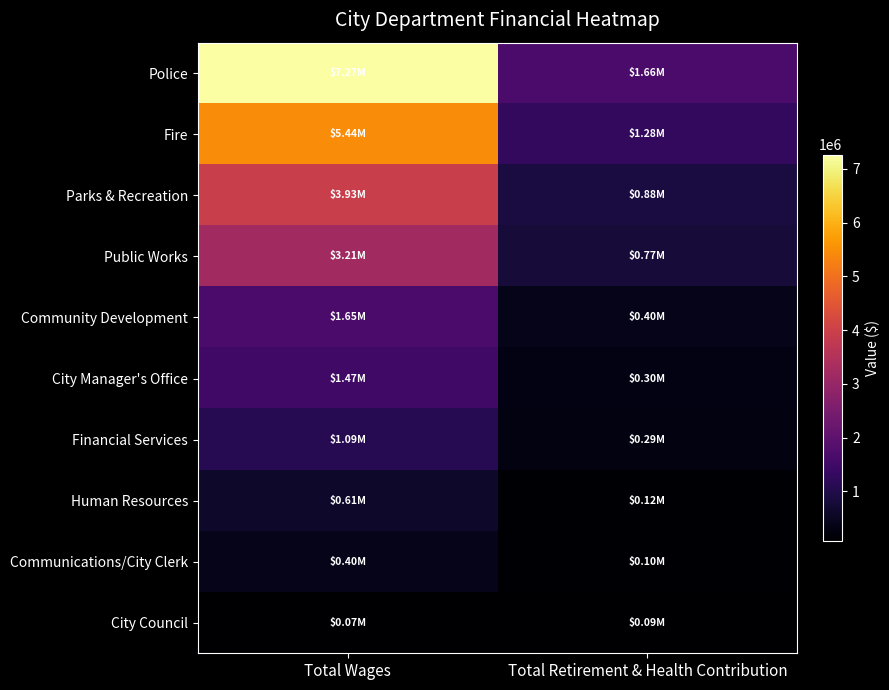

Which series has the widest spread of values?

Police